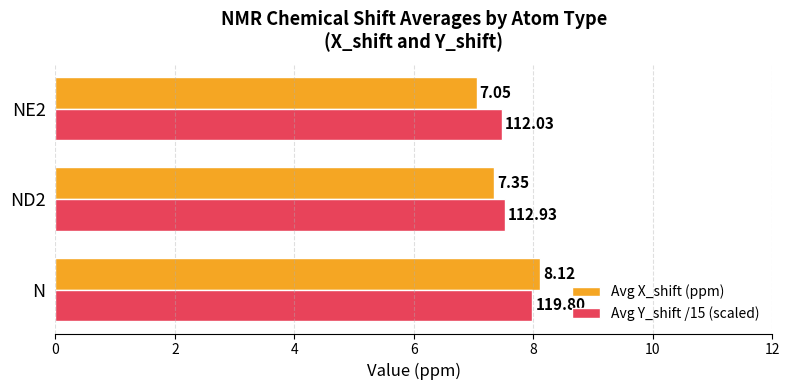

What is the average value of the Avg Y_shift /15 (scaled) series?

7.7